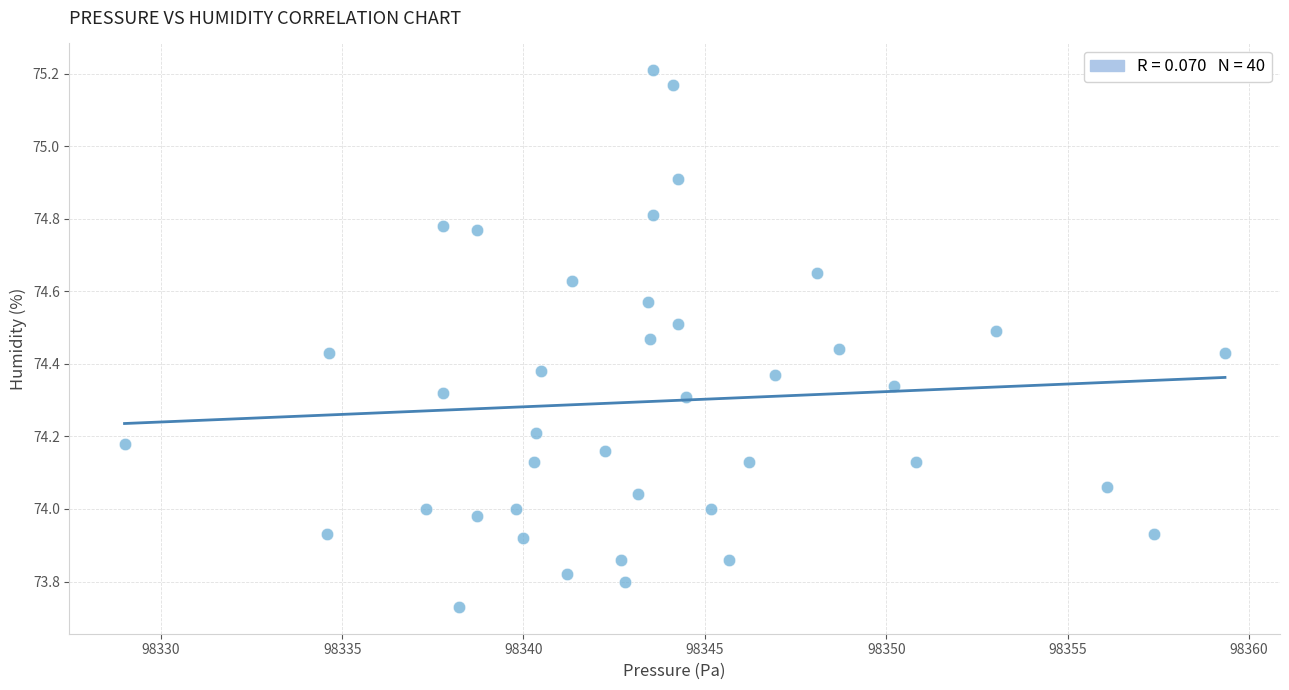

What is the range of Y values (max minus min)?

1.5